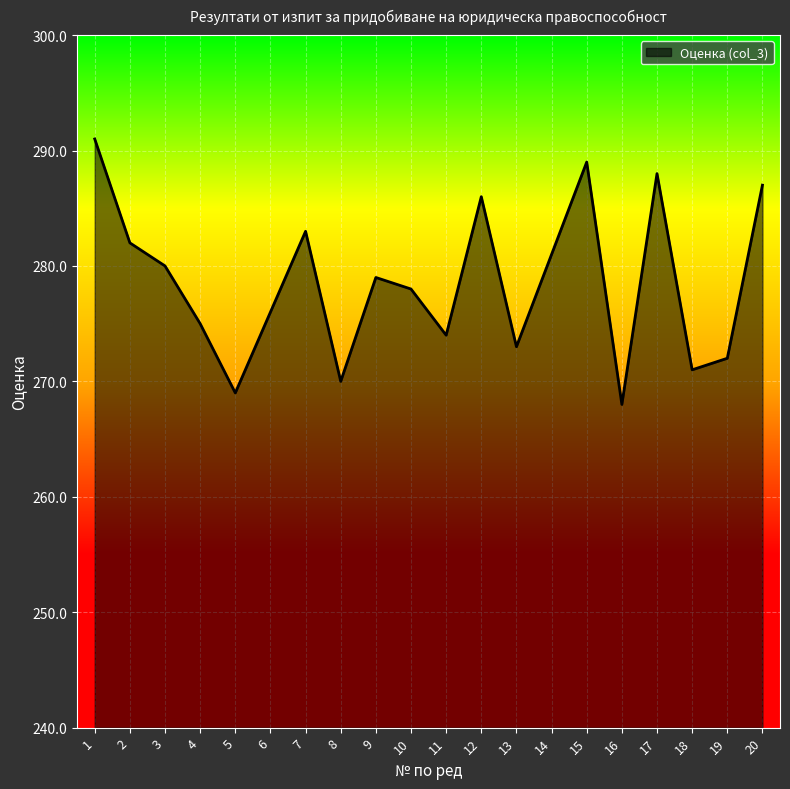

What is the approximate value at 13, to the nearest 5?

275